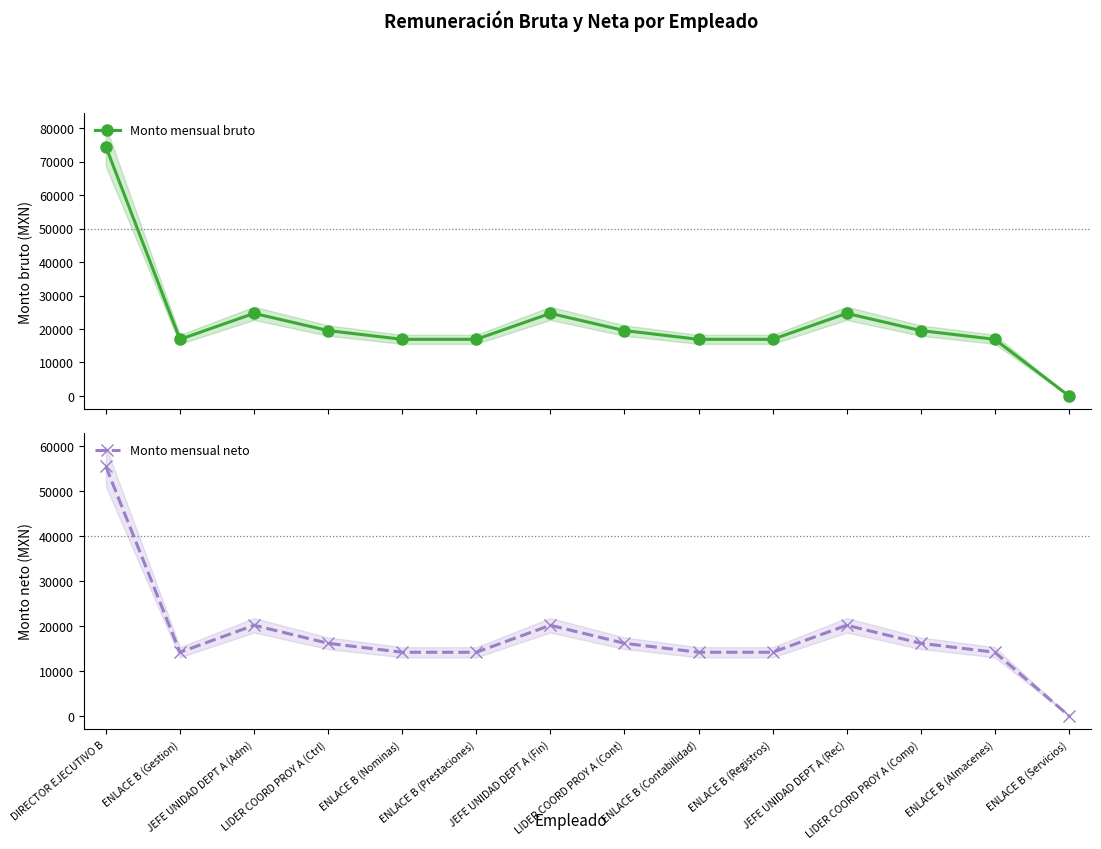

True or false: Monto mensual bruto and Monto mensual neto intersect in this chart.

False